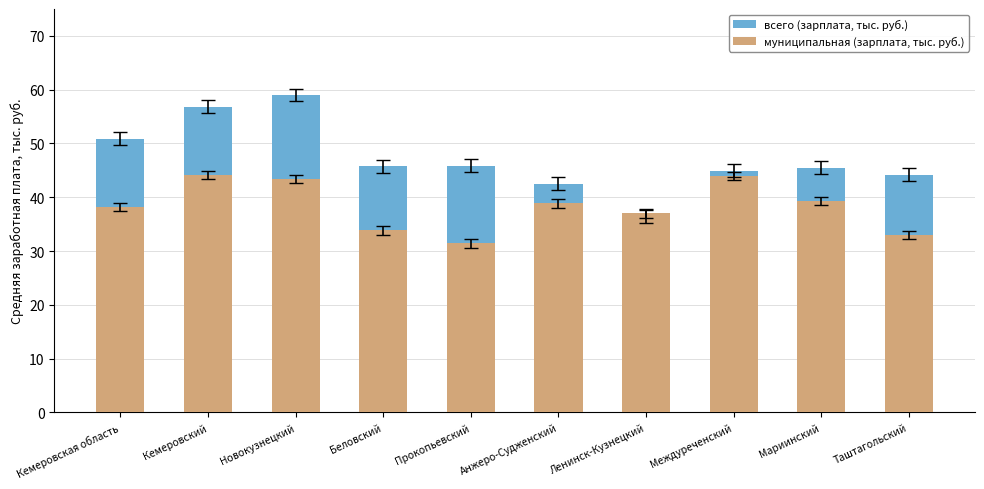

What is the label of the 8th bar from the right?

Новокузнецкий